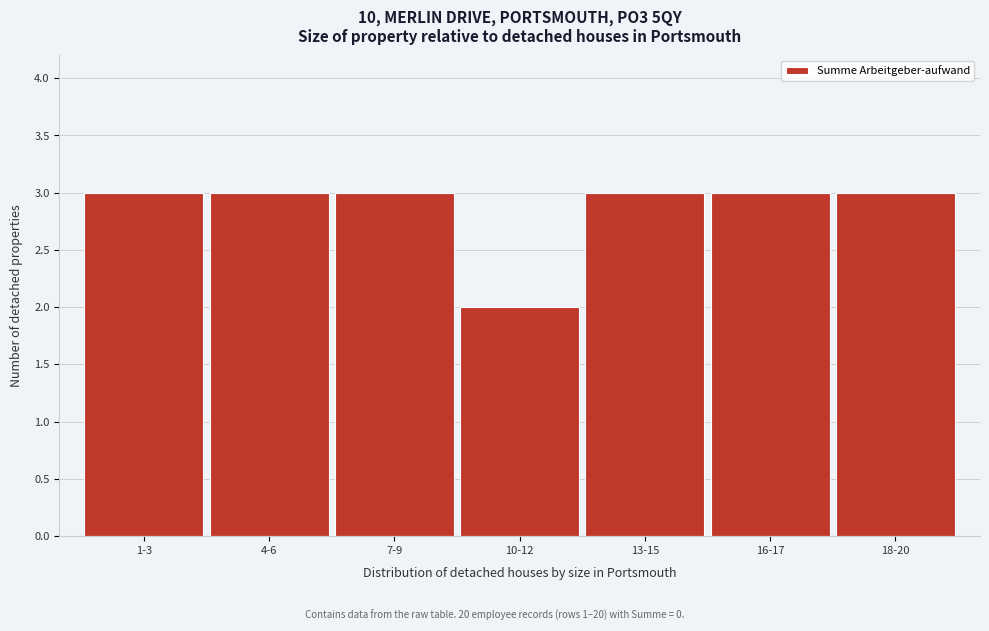

Reading right to left, transcribe all the data shown in this chart.

18-20=3	16-17=3	13-15=3	10-12=2	7-9=3	4-6=3	1-3=3